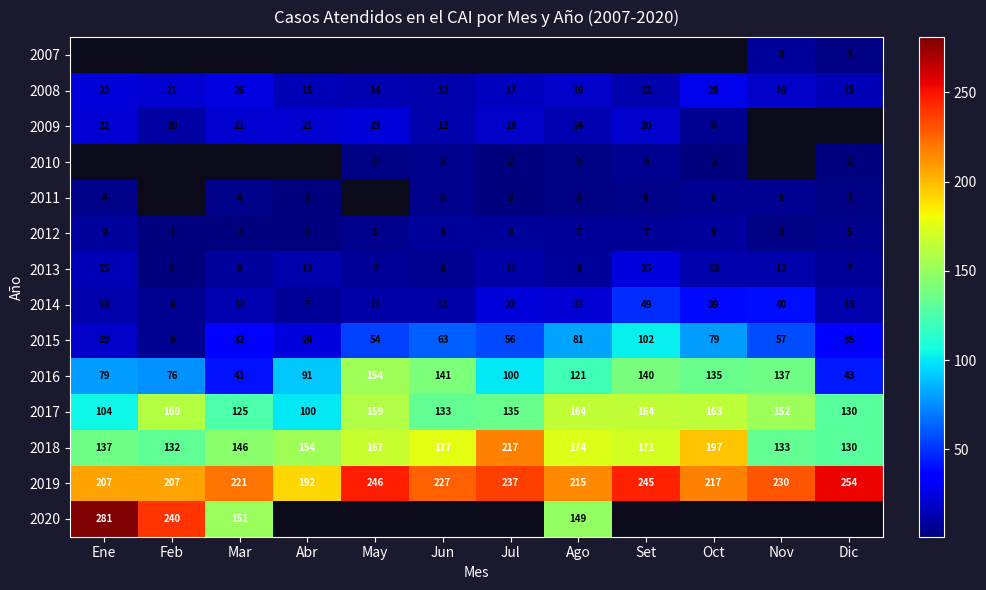

How many data points in 2008 are less than 19?

6